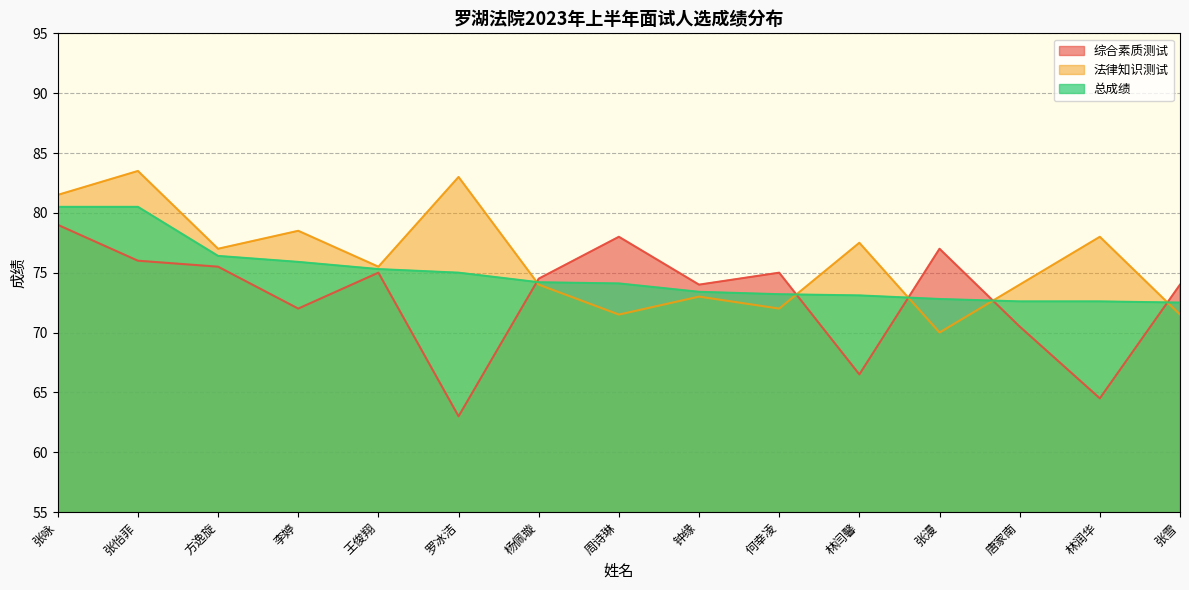

At which category does 综合素质测试 reach its first local valley?

李婷